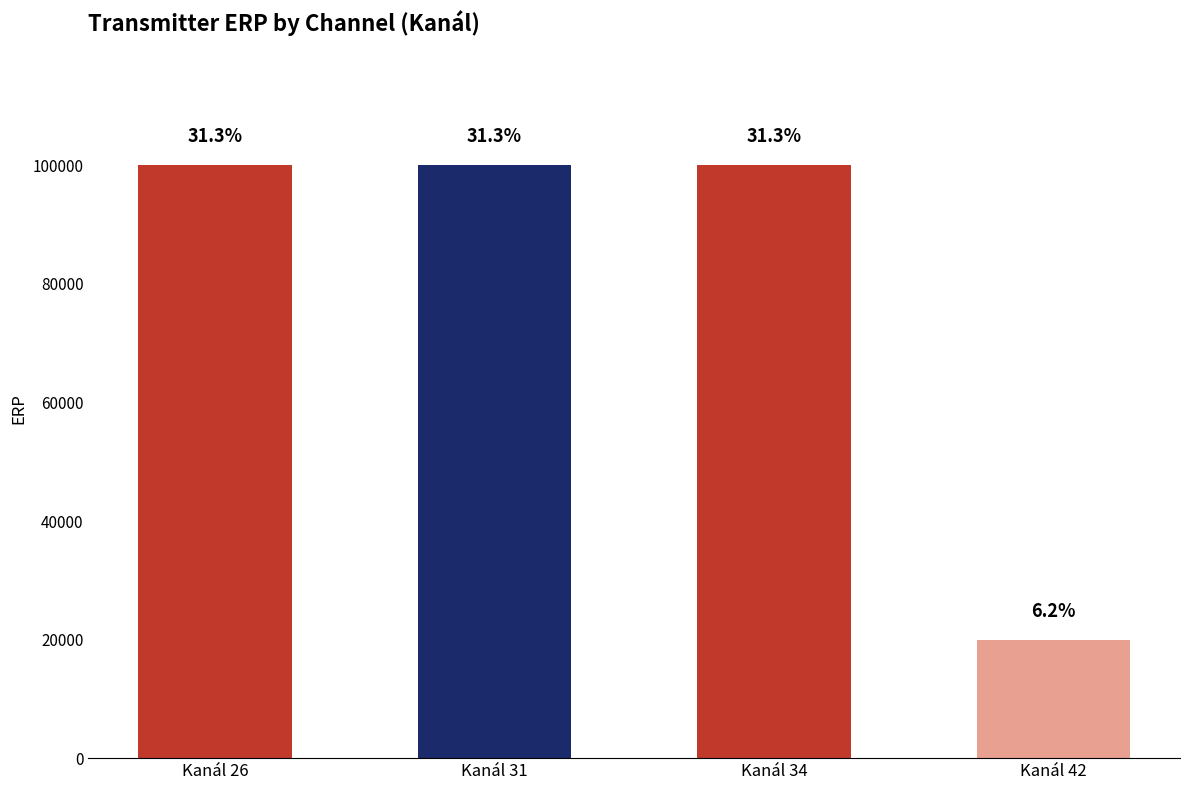

What is the greatest value displayed?

100000